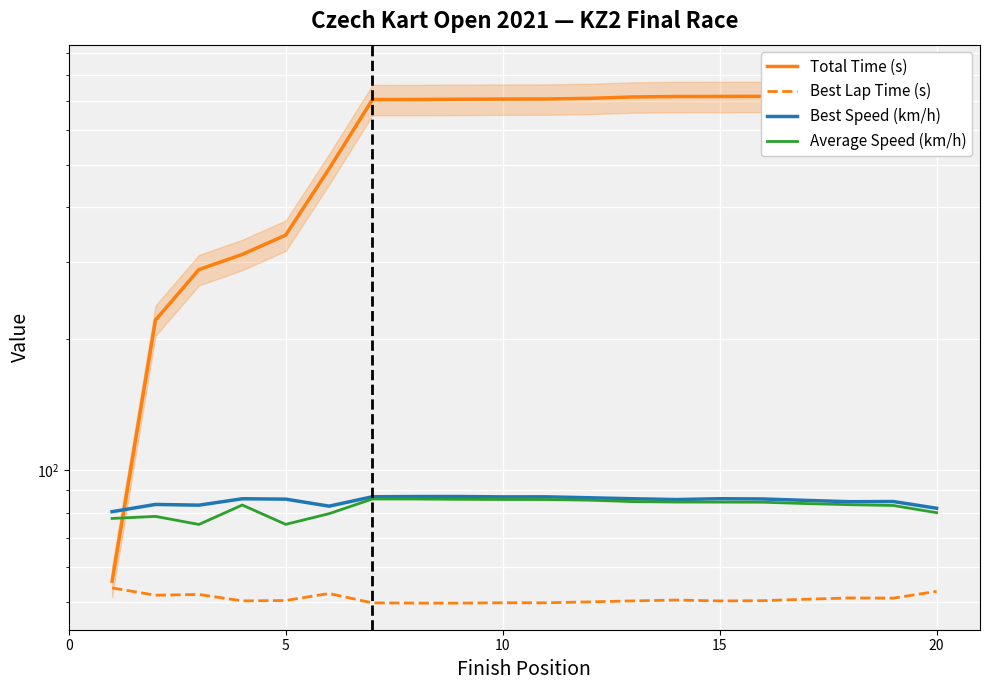

In Best Lap Time (s), how many points are lower than both neighbors (excluding endpoints)?

6